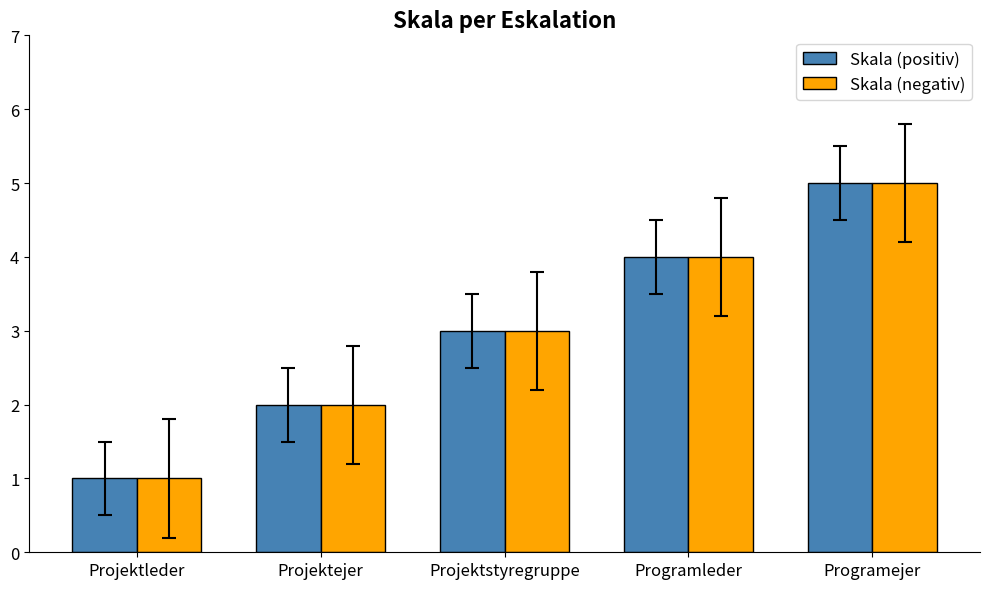

Reading left to right, transcribe all the data shown in this chart.

Skala (positiv): Projektleder=1	Projektejer=2	Projektstyregruppe=3	Programleder=4	Programejer=5
Skala (negativ): Projektleder=1	Projektejer=2	Projektstyregruppe=3	Programleder=4	Programejer=5